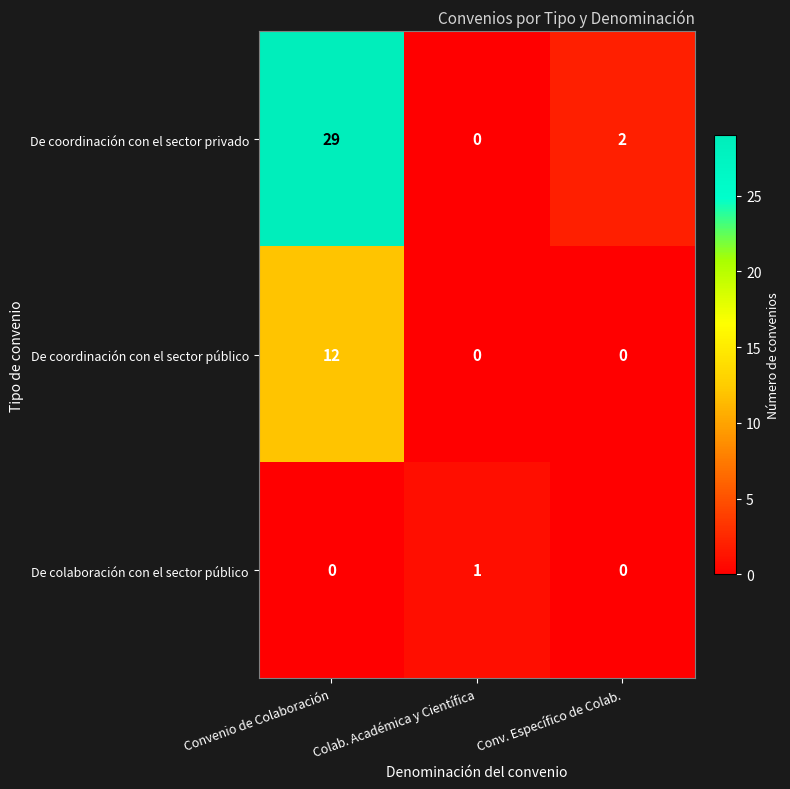

Where is De coordinación con el sector privado nearest to the value 14?

Conv. Específico de Colab.